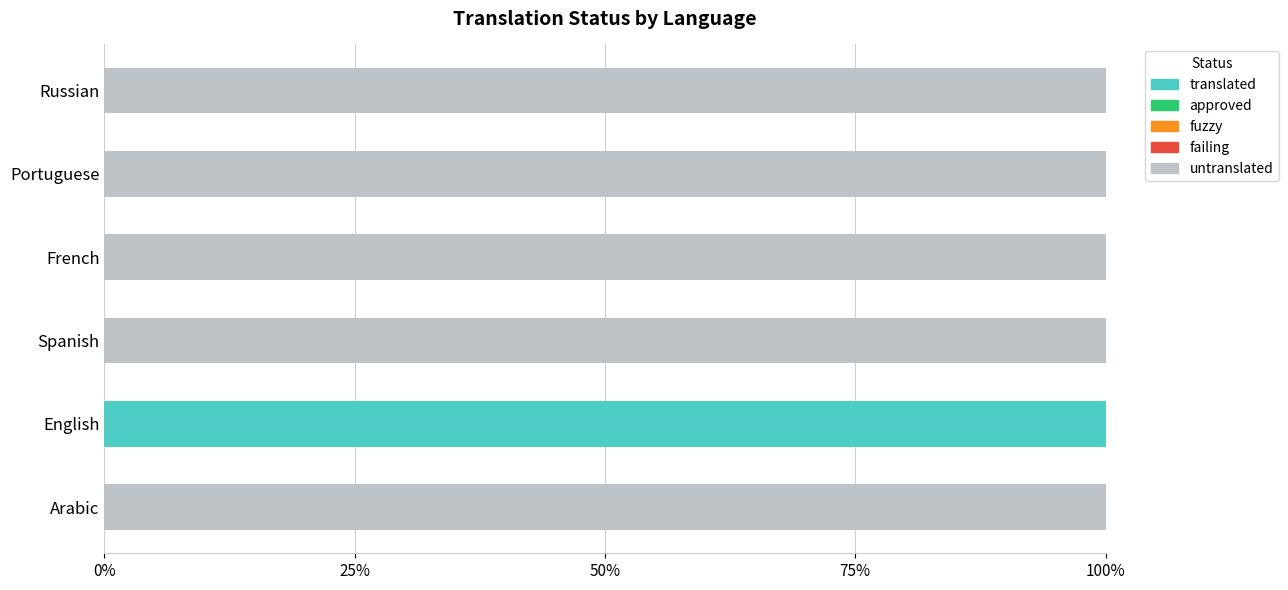

At which label does translated reach its peak?

English